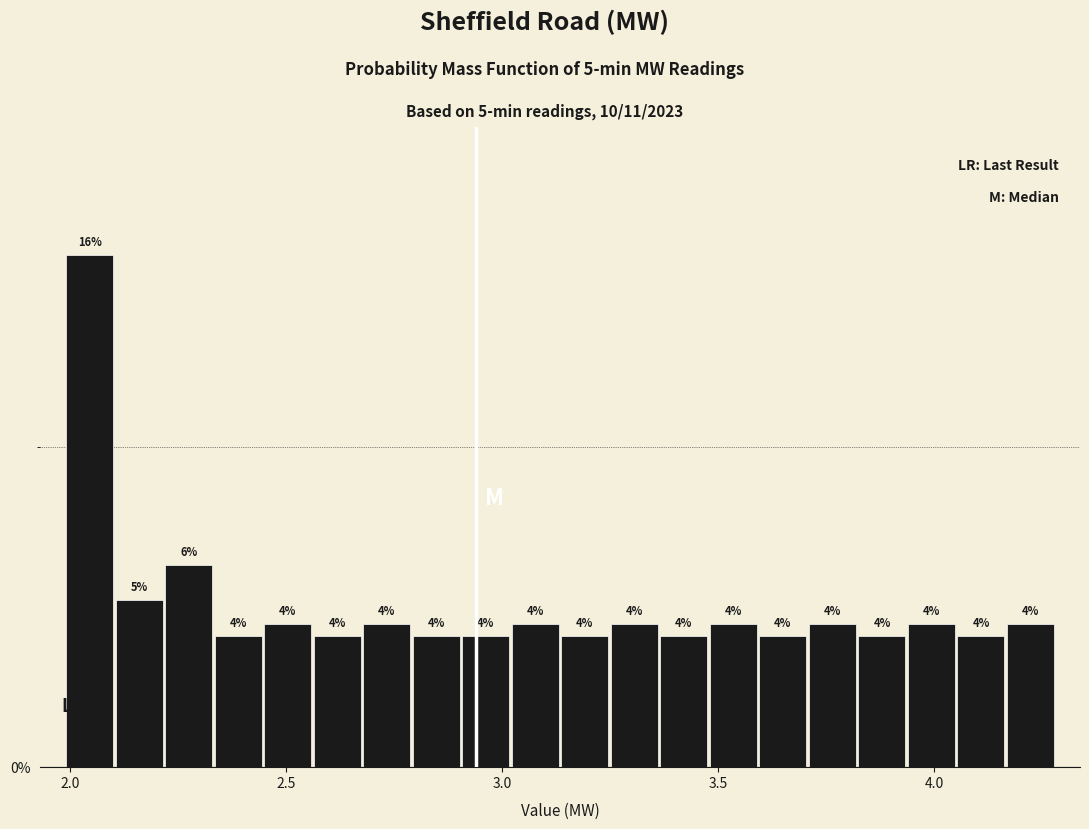

Read against the x-axis, roughly where is the centre of the tallest bar?

2.05